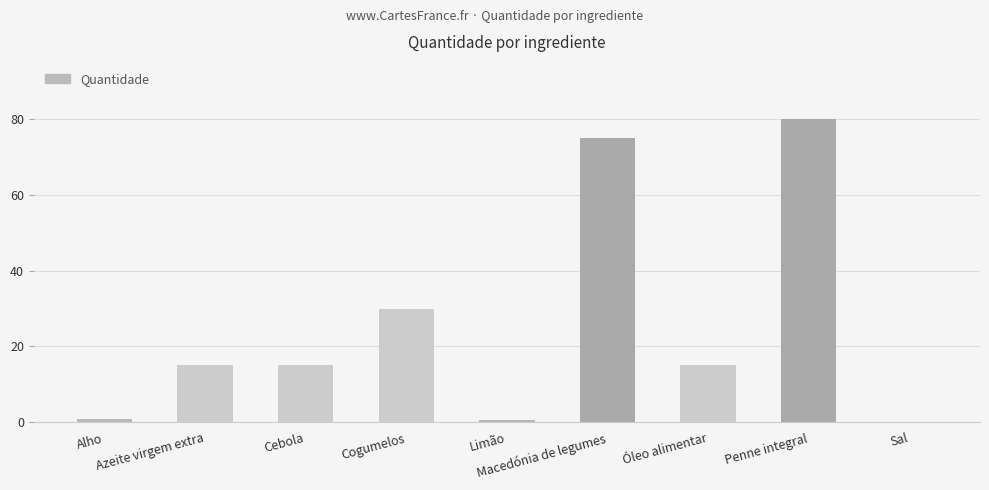

What is the sum of all values?

231.7